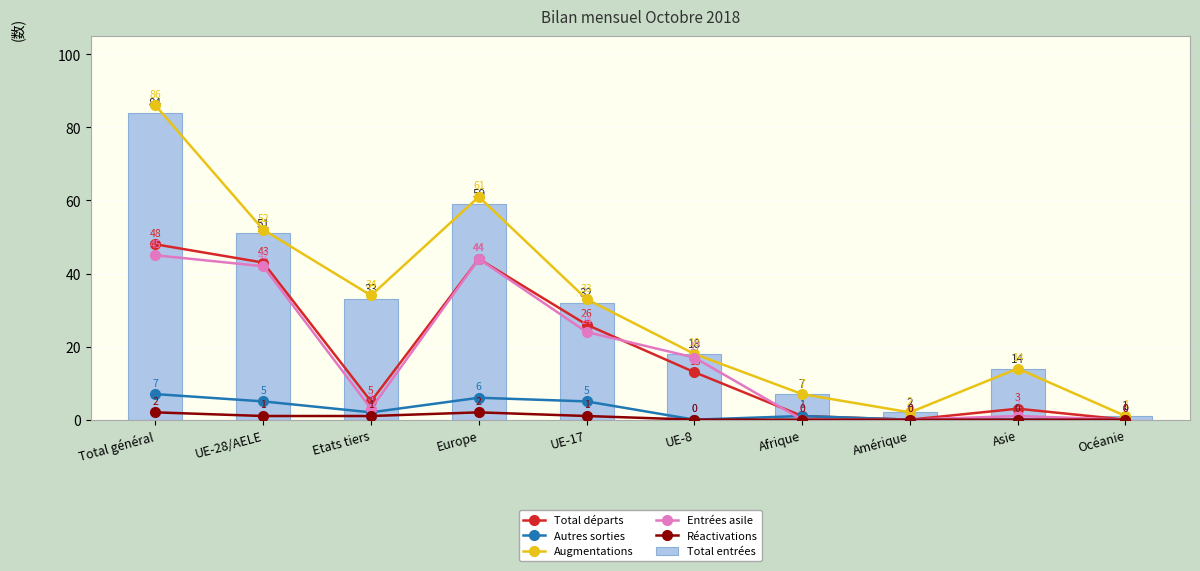

What is the difference between the maximum and minimum values in the Autres sorties series?

7